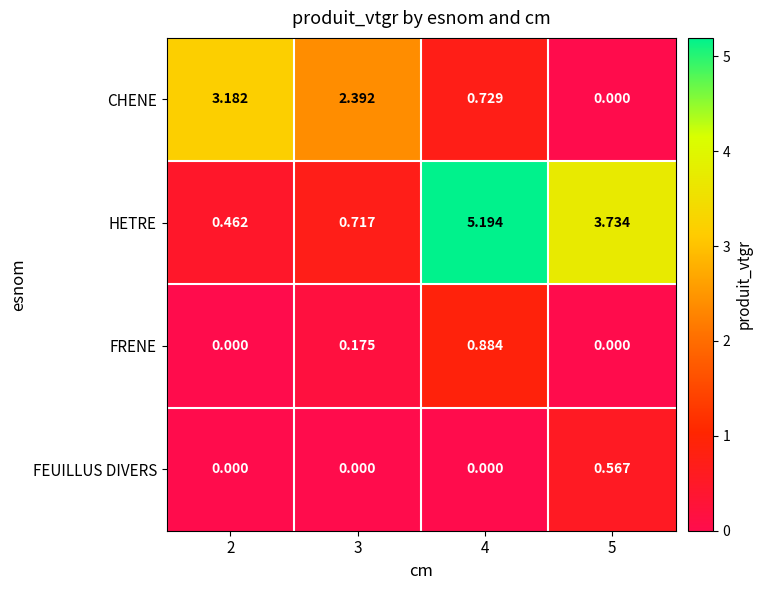

Which series has the largest range (max minus min)?

HETRE